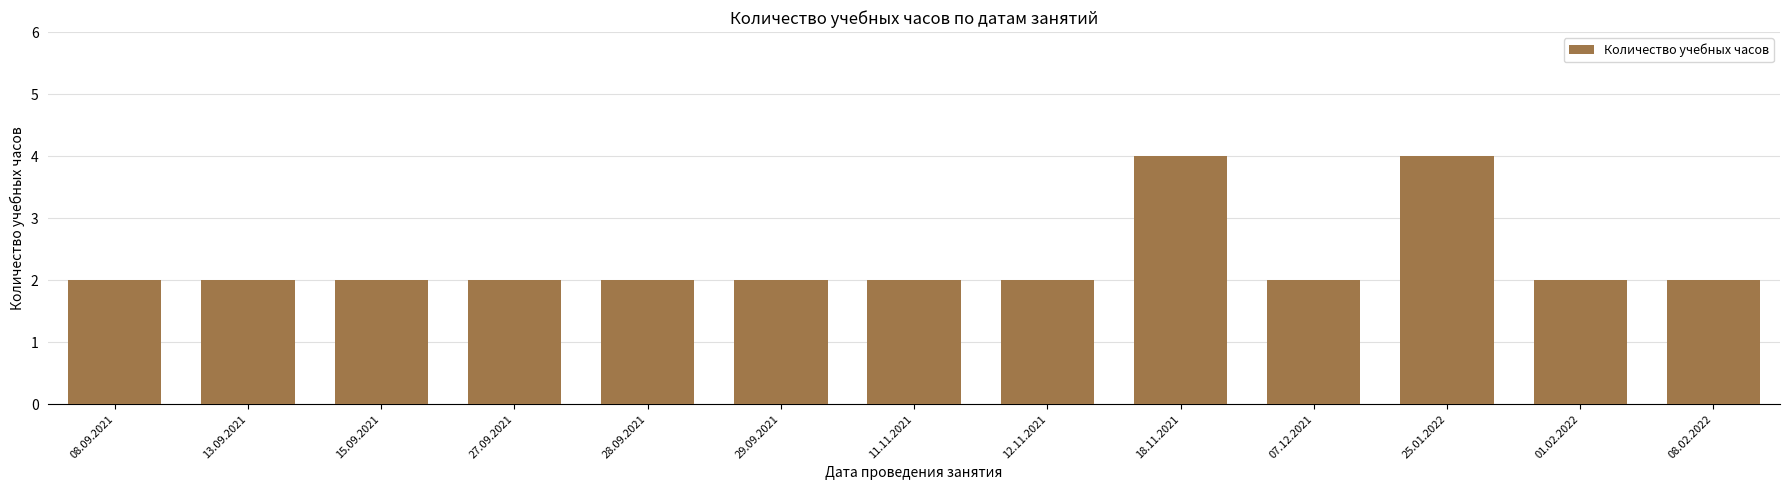

Read the value at 13.09.2021.

2